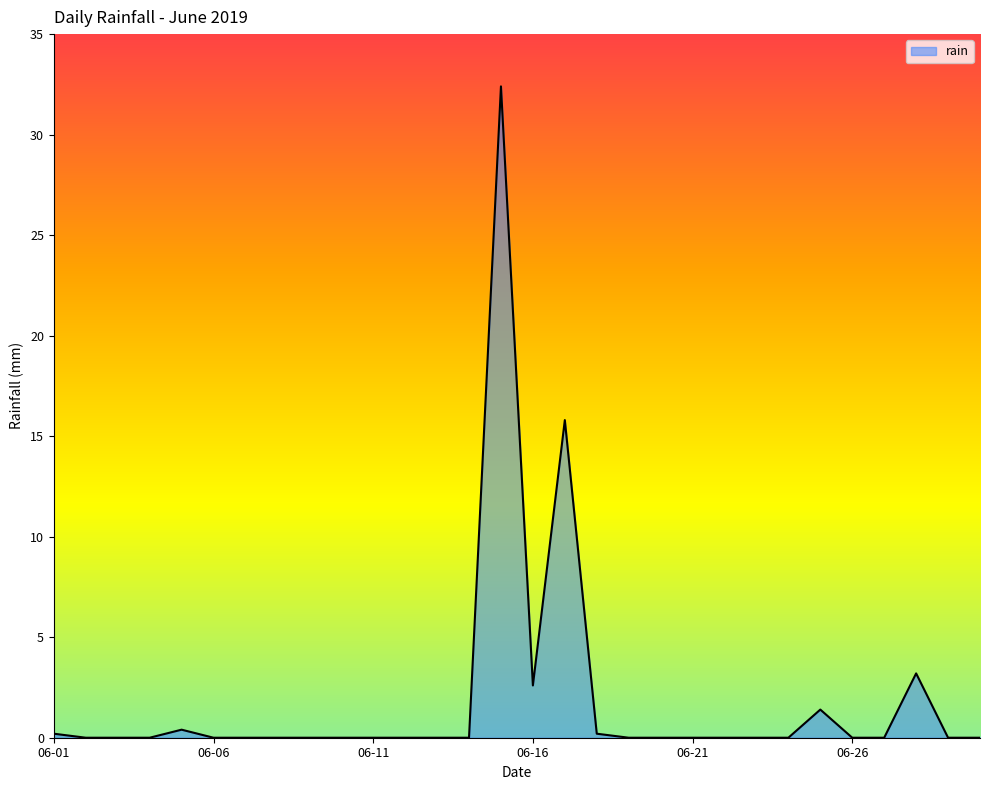

What is the maximum value shown in the chart?

32.4